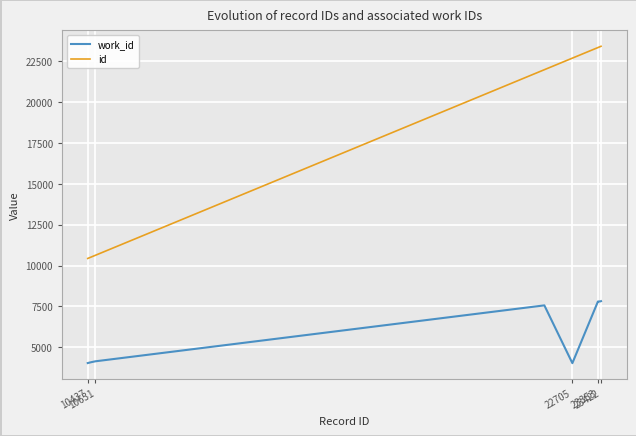

Rank the series by their average value, from highest to lowest.

id, work_id